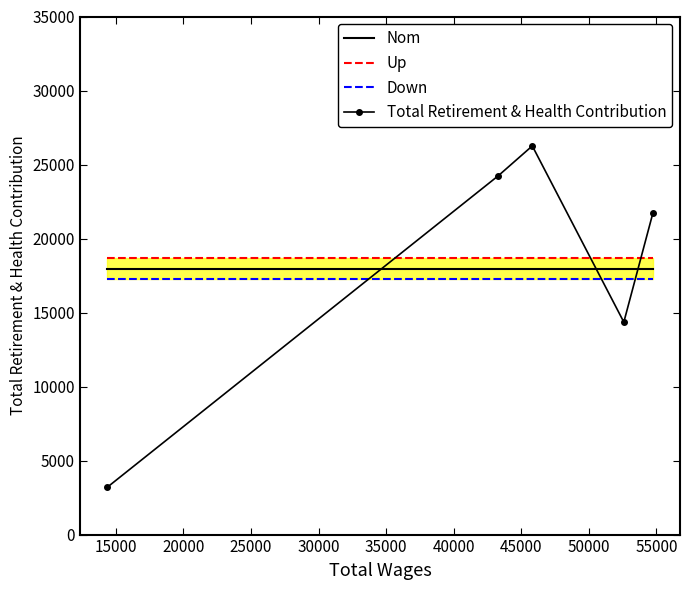

What is the highest value of the Total Retirement & Health Contribution series?

26257.0